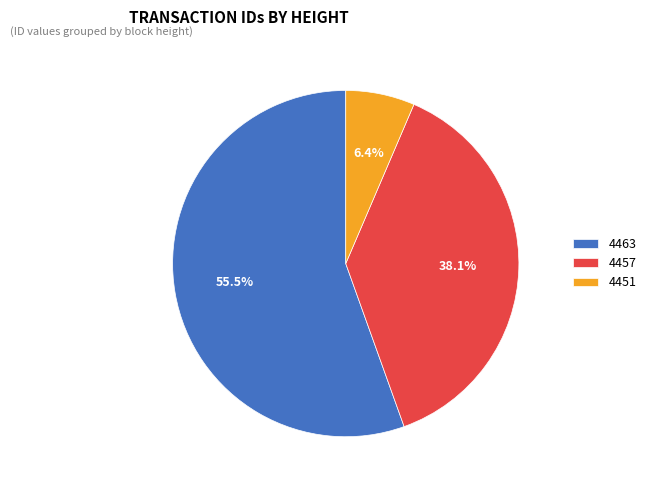

Which category has the smallest portion of the pie?

4451